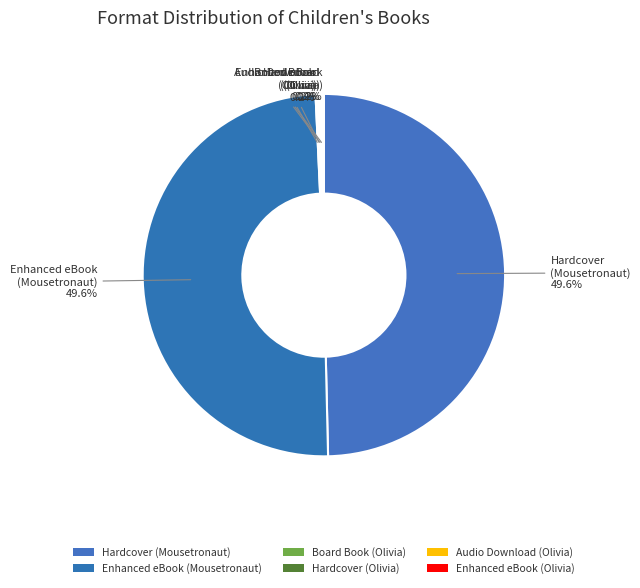

How many slices are in this pie chart?

6